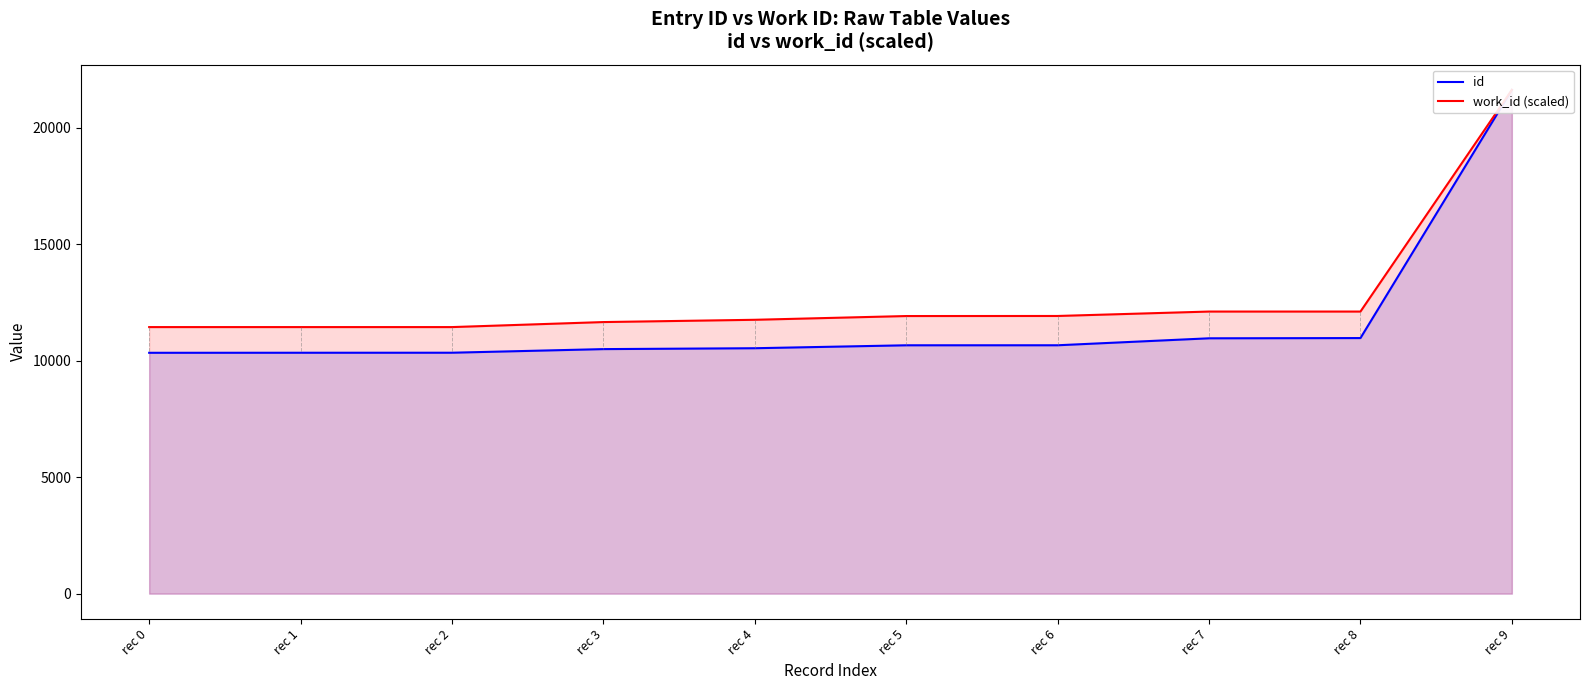

What is the maximum value shown in the chart?

21628.0